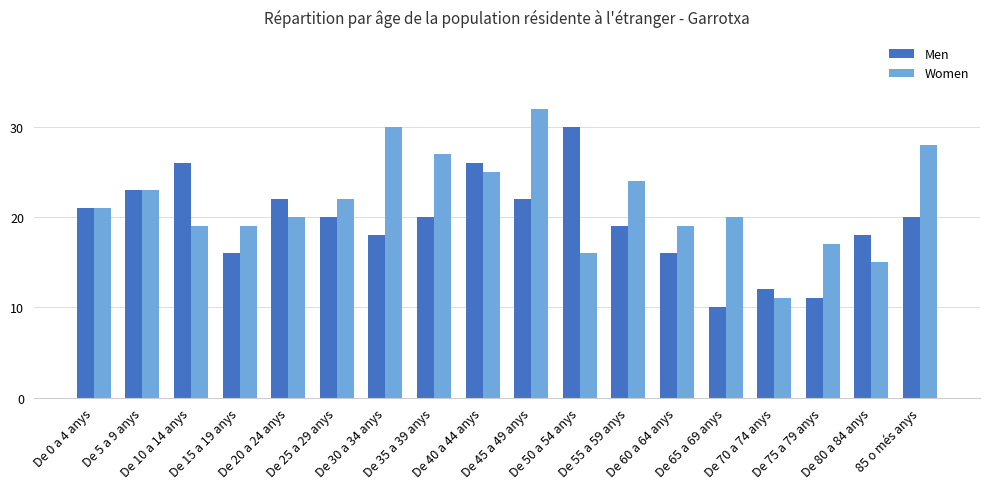

Does the chart contain stacked bars?

No